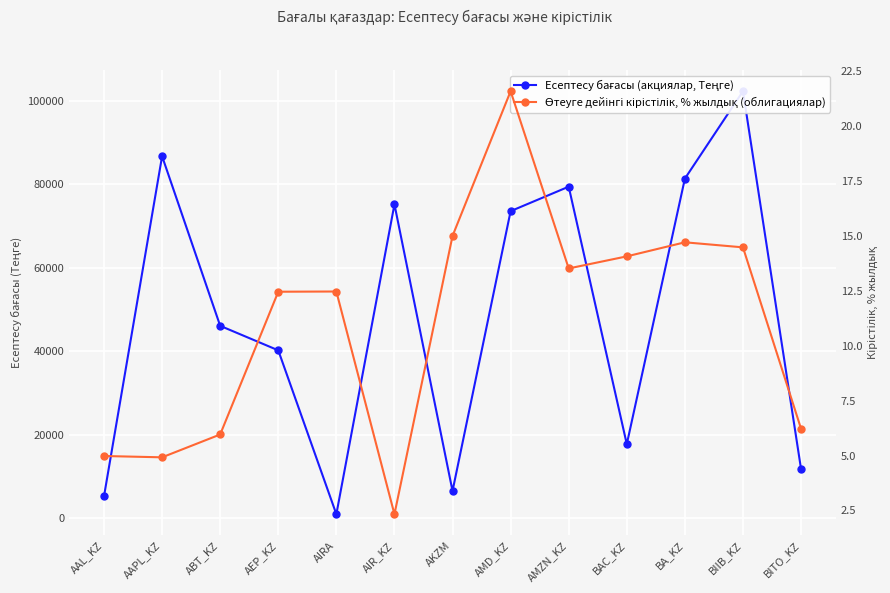

Which series changed the most between ABT_KZ and BAC_KZ?

Есептесу бағасы (акциялар, Теңге)